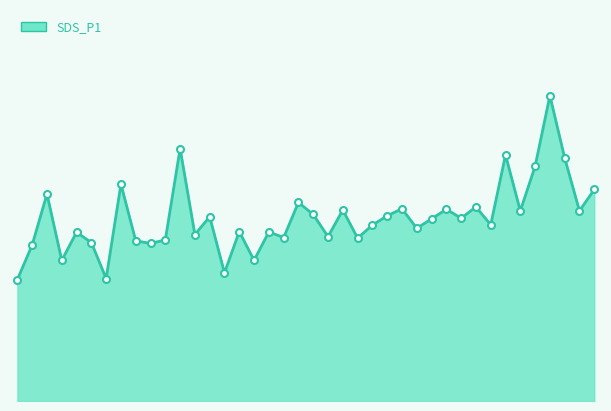

Is this an area chart (filled region under the line)?

Yes